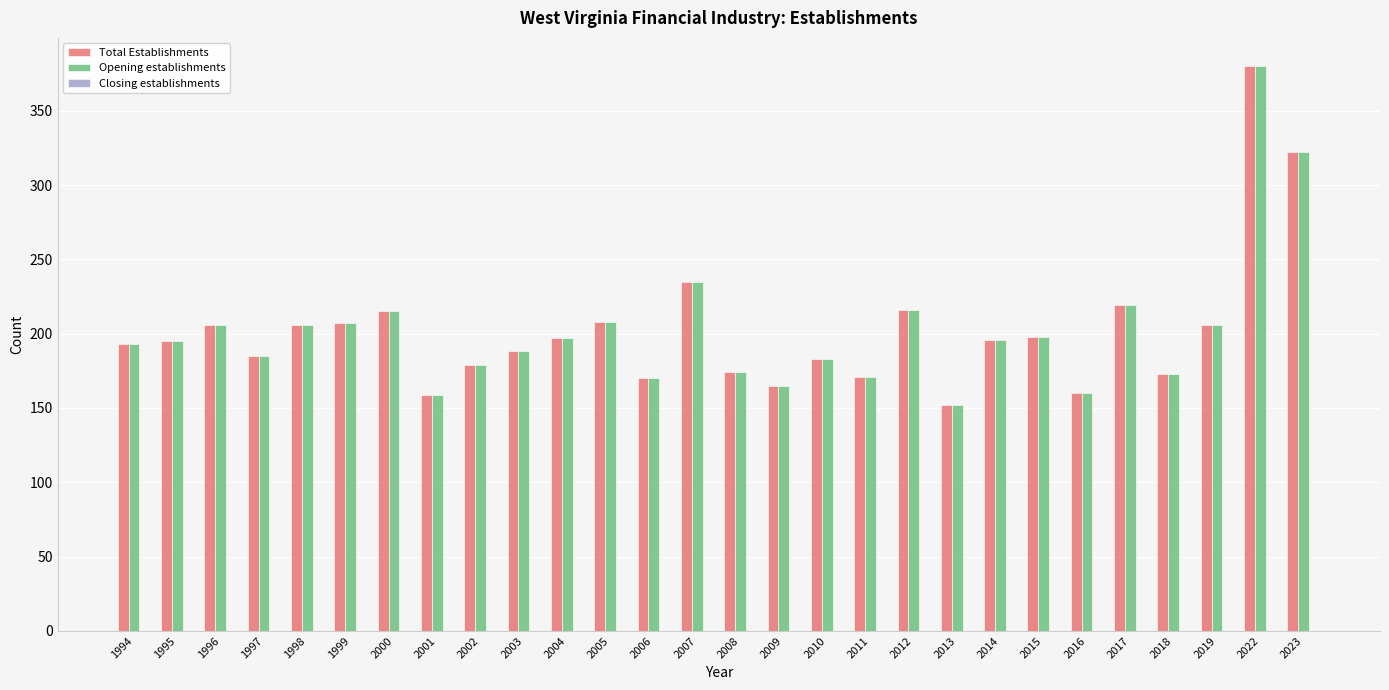

Which category has the highest value across all series?

2022